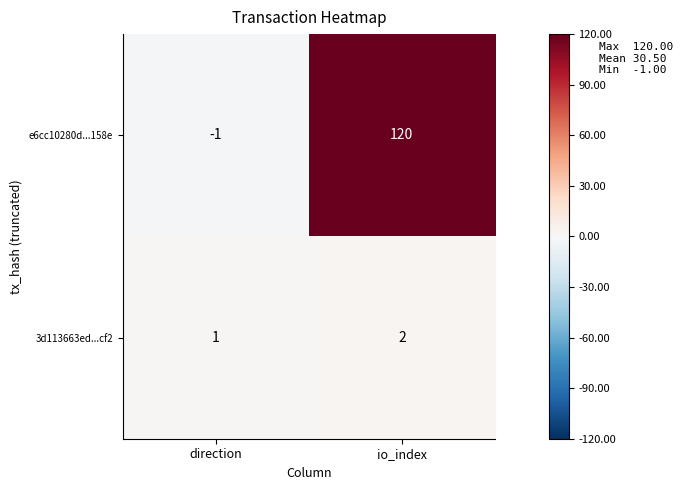

What is the maximum value shown in the chart?

120